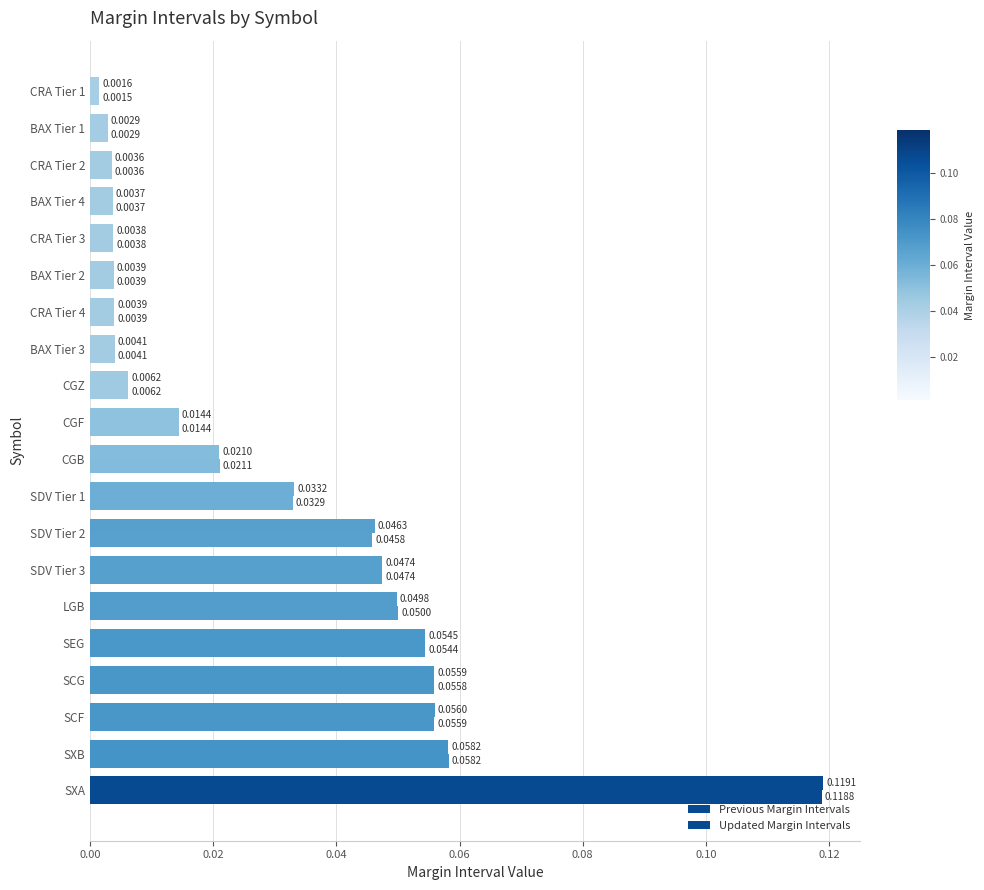

How many distinct data groups are displayed?

2